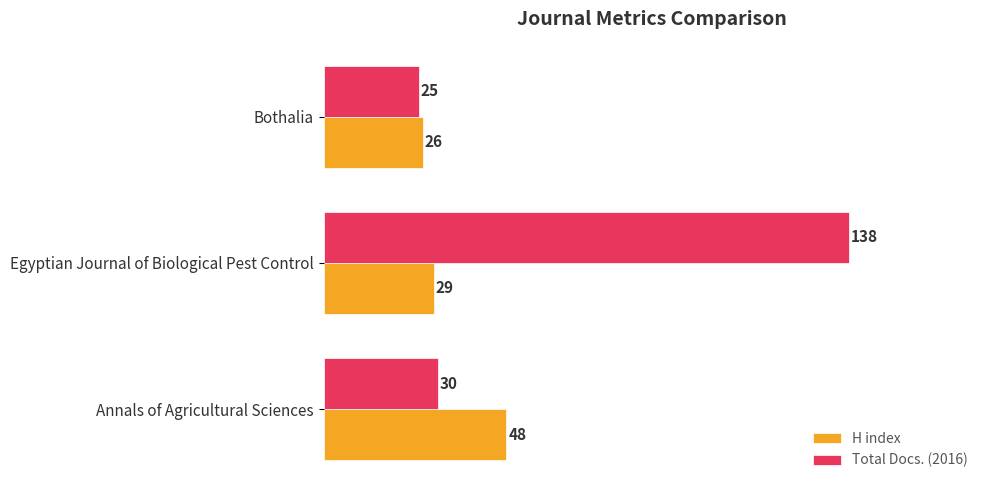

What is the total value across all series at Bothalia?

51